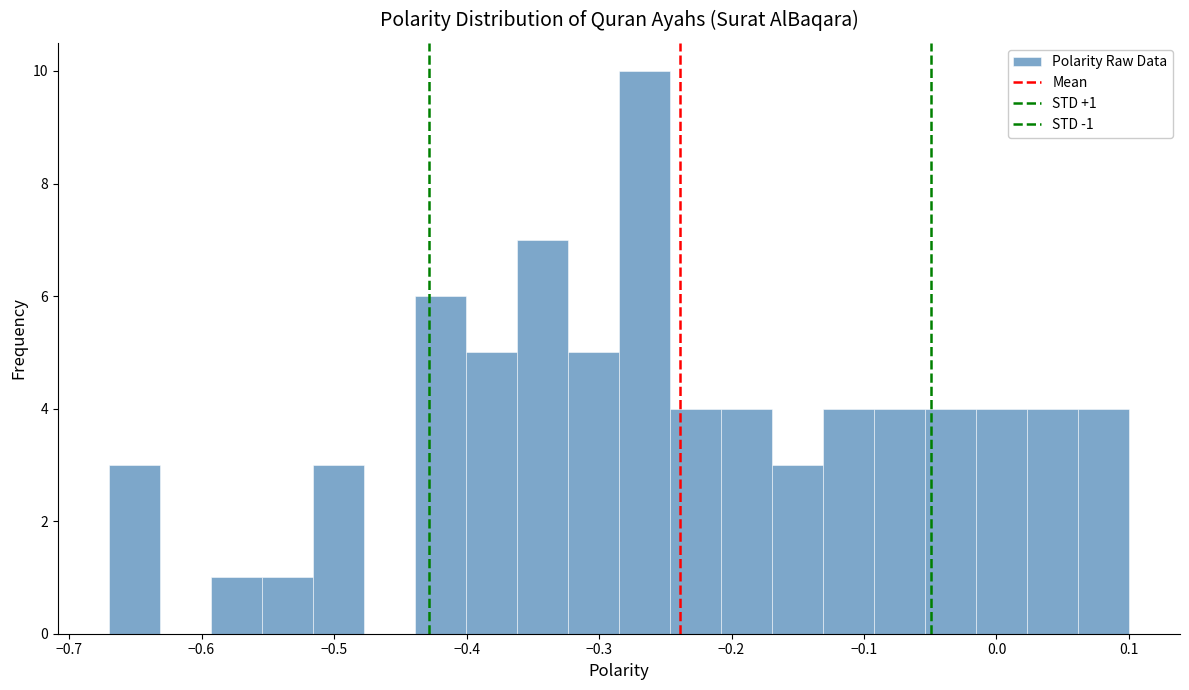

Around what value on the x-axis is the tallest bar? Give the approximate position of its centre, as read against the axis.

-0.27